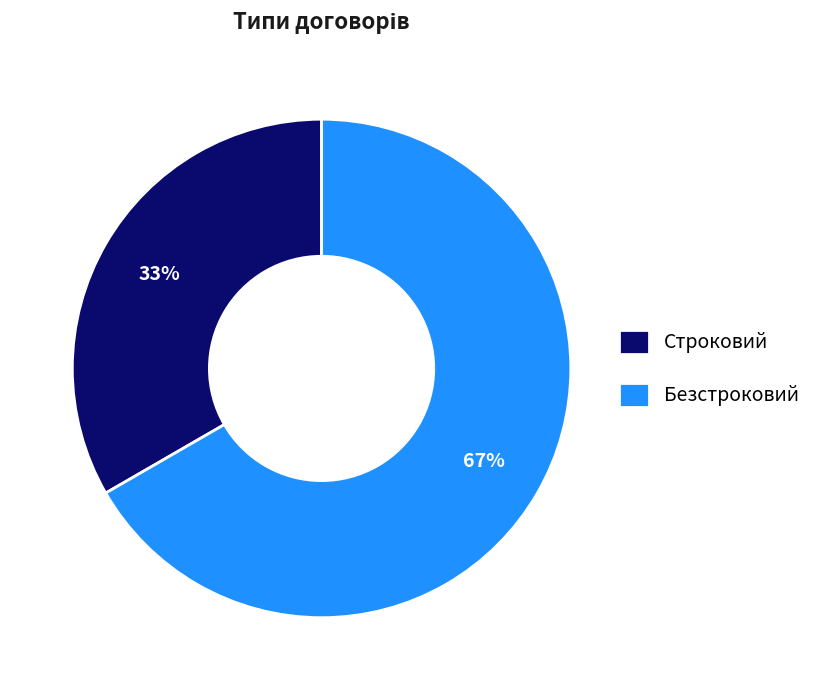

How many segments does this pie chart have?

2